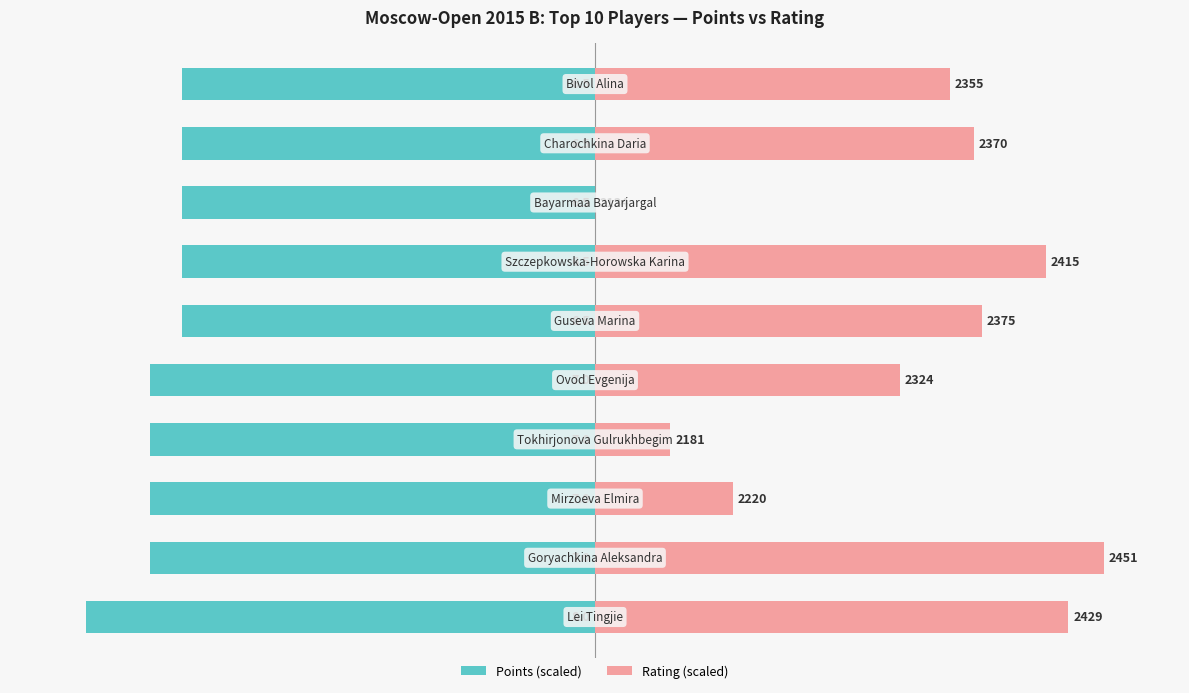

Reading left to right, list all the values displayed in this chart.

Points: 0=-100.0	1=-87.5	2=-87.5	3=-87.5	4=-87.5	5=-81.2	6=-81.2	7=-81.2	8=-81.2	9=-81.2
Rating: 0=93.1	1=100.0	2=27.1	3=14.8	4=59.9	5=76.0	6=88.6	7=0.0	8=74.4	9=69.7